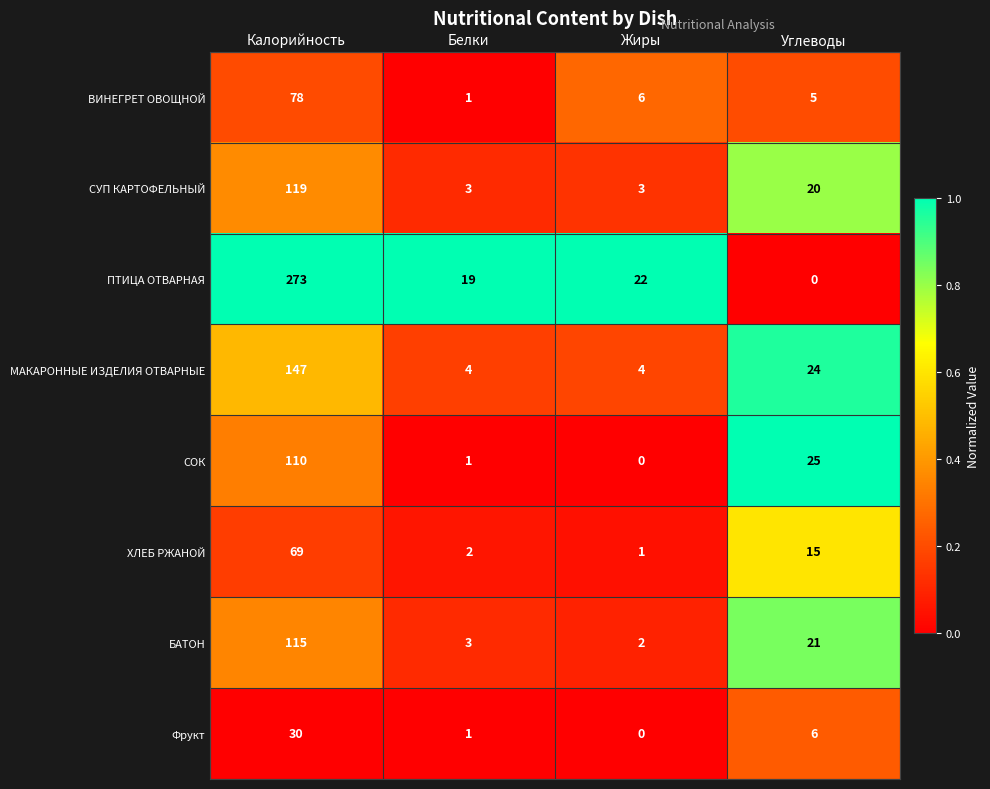

Rank the series by their maximum value, from highest to lowest.

ПТИЦА ОТВАРНАЯ, МАКАРОННЫЕ ИЗДЕЛИЯ ОТВАРНЫЕ, СУП КАРТОФЕЛЬНЫЙ, БАТОН, СОК, ВИНЕГРЕТ ОВОЩНОЙ, ХЛЕБ РЖАНОЙ, Фрукт